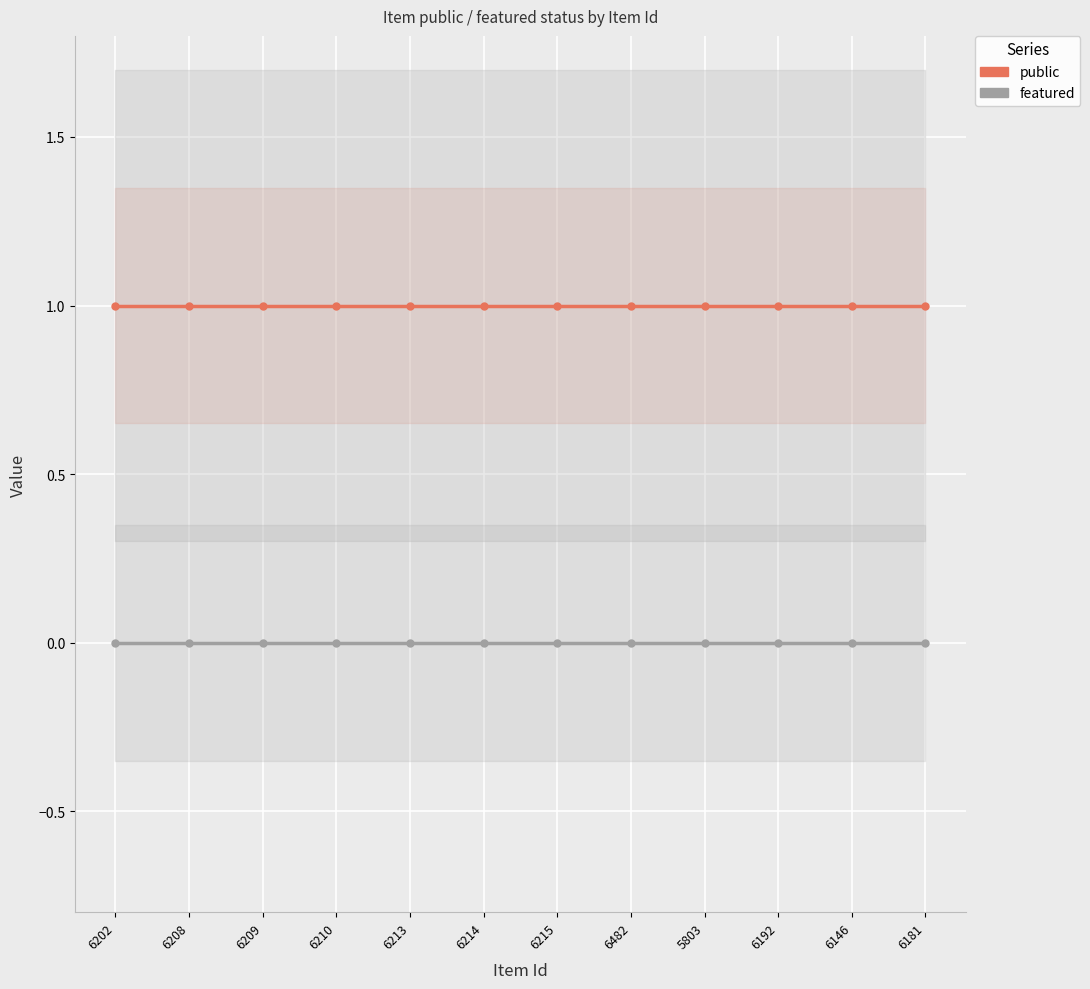

What are all the series names shown in the legend?

public, featured